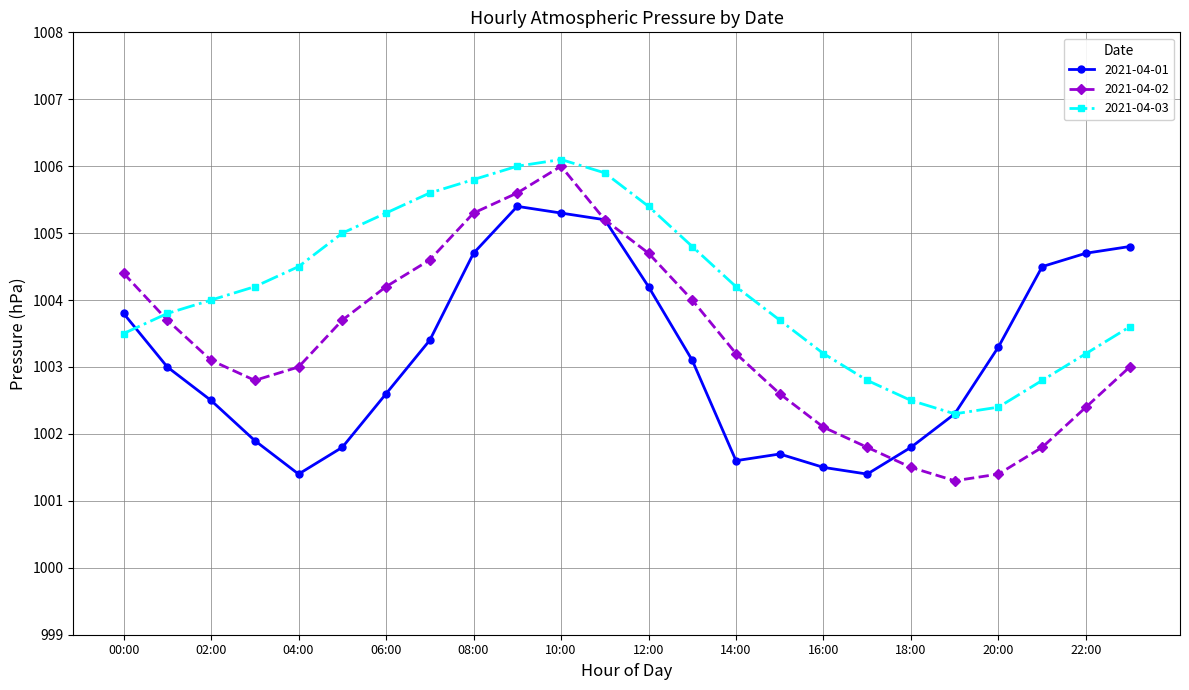

Which series has the largest total across all categories?

2021-04-03